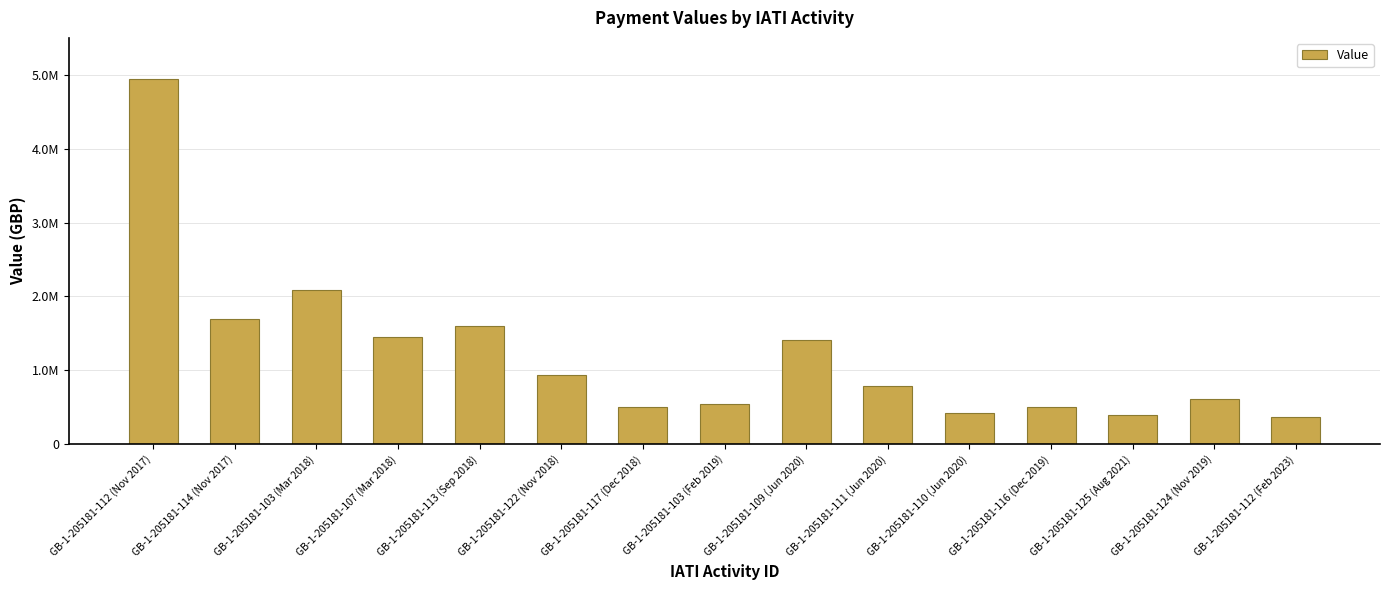

Reading left to right, what are all the values shown in this chart?

GB-1-205181-112 (Nov 2017)=4950000	GB-1-205181-114 (Nov 2017)=1700000	GB-1-205181-103 (Mar 2018)=2084400	GB-1-205181-107 (Mar 2018)=1450000	GB-1-205181-113 (Sep 2018)=1600000	GB-1-205181-122 (Nov 2018)=937648	GB-1-205181-117 (Dec 2018)=500000	GB-1-205181-103 (Feb 2019)=543802	GB-1-205181-109 (Jun 2020)=1411711	GB-1-205181-111 (Jun 2020)=788111	GB-1-205181-110 (Jun 2020)=419398	GB-1-205181-116 (Dec 2019)=500000	GB-1-205181-125 (Aug 2021)=400000	GB-1-205181-124 (Nov 2019)=616000	GB-1-205181-112 (Feb 2023)=372310